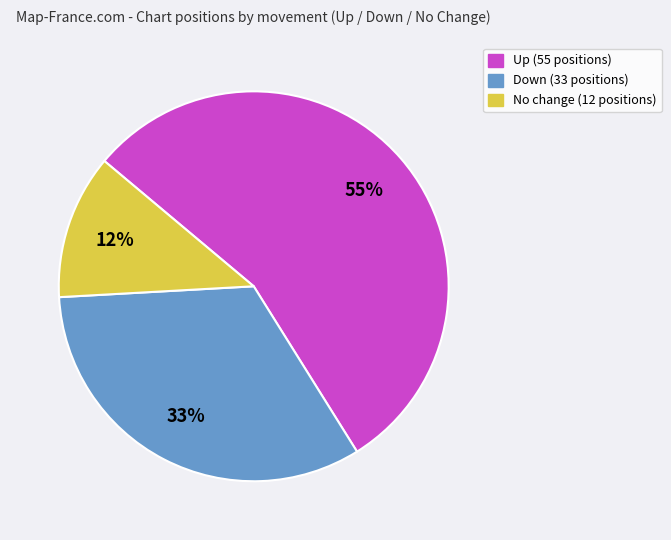

How many slices are in this pie chart?

3